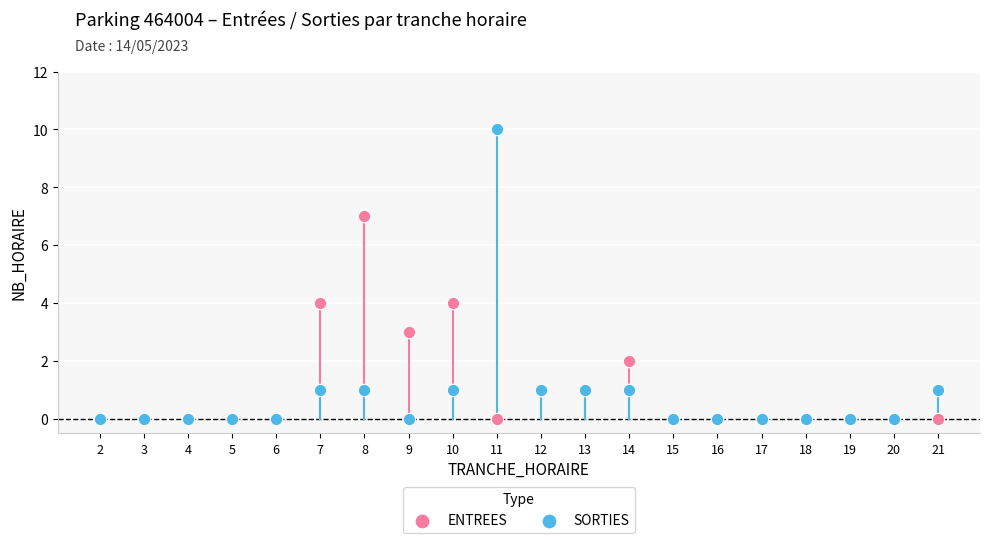

What are all the series names shown in the legend?

ENTREES, SORTIES